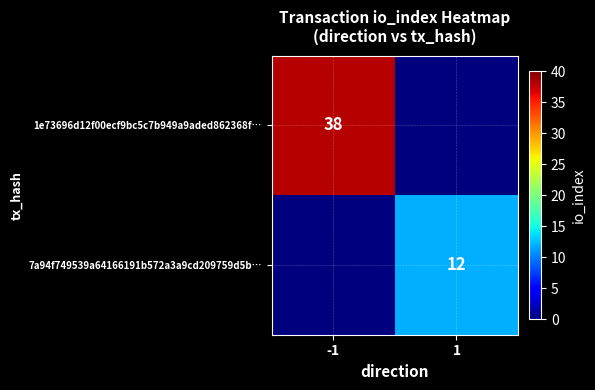

Is the value of 1e73696d12f00ecf9bc5c7b949a9aded862368f… at -1 greater than the value of 7a94f749539a64166191b572a3a9cd209759d5b… at 1?

Yes